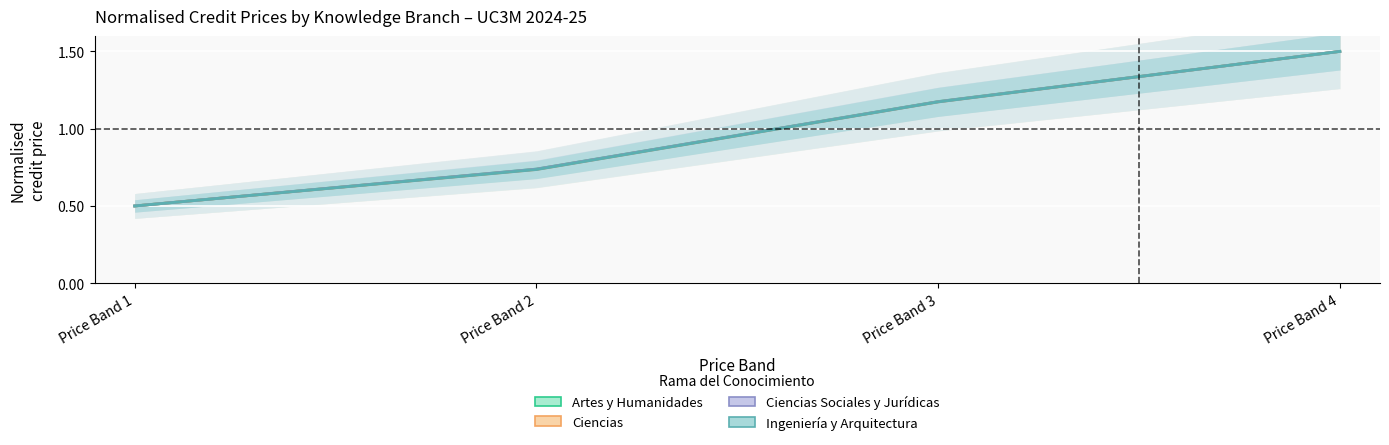

What is the value of the Artes y Humanidades point at the 3rd from the left?

1.2